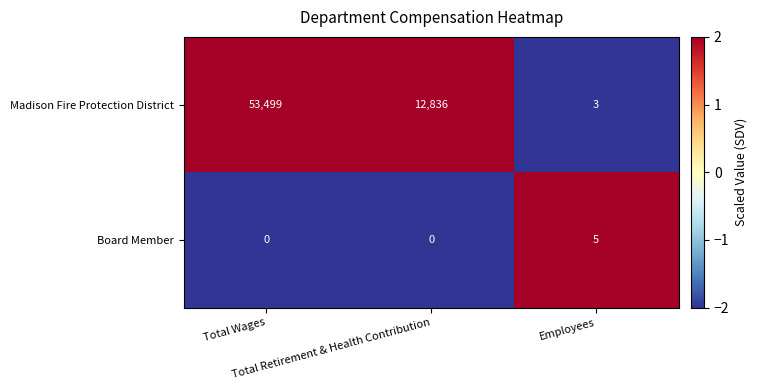

What is the average value of the Madison Fire Protection District series?

22113